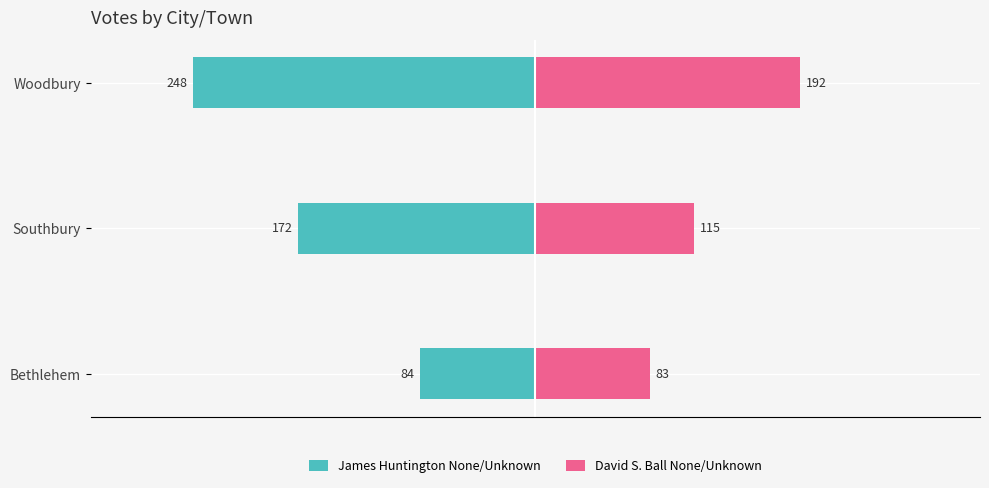

What is the highest value of the James Huntington None/Unknown series?

-84